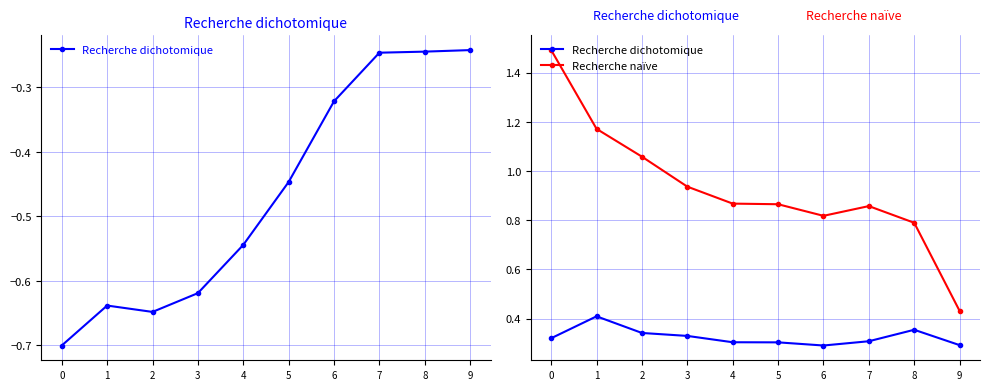

Reading left to right, what are all the values shown in this chart?

Recherche dichotomique: 0.3	0.4	0.3	0.3	0.3	0.3	0.3	0.3	0.4	0.3
Recherche naïve: 1.5	1.2	1.1	0.9	0.9	0.9	0.8	0.9	0.8	0.4